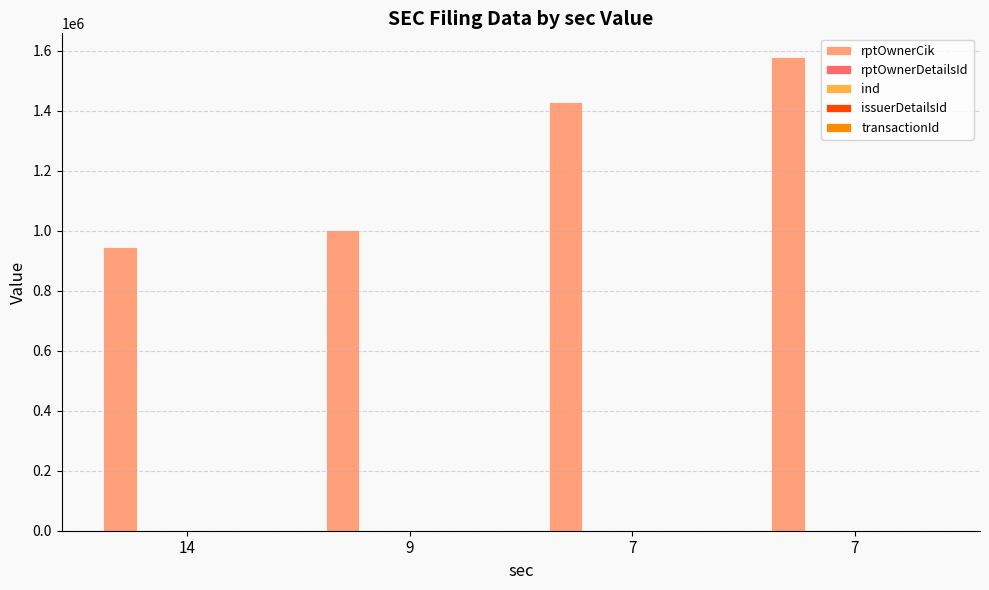

What is the value of the rptOwnerCik bar at the 1st from the left?

945436